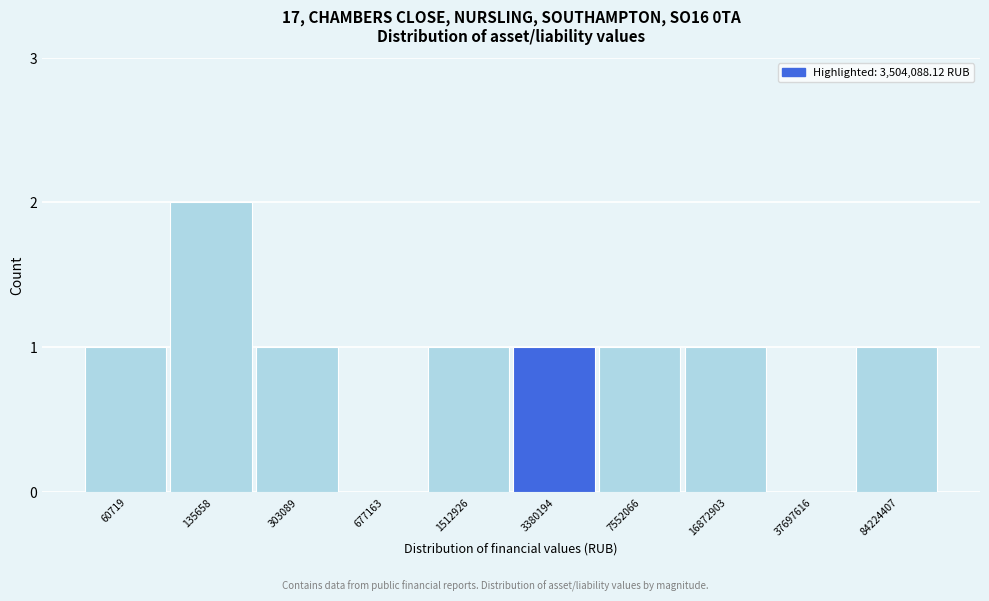

Reading right to left, transcribe all the data shown in this chart.

84224407=1	37697616=0	16872903=1	7552066=1	3380194=1	1512926=1	677163=0	303089=1	135658=2	60719=1